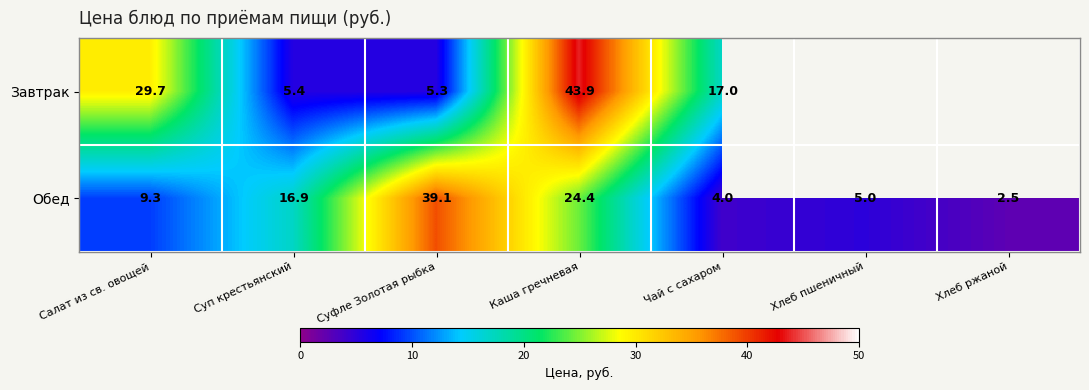

What is the minimum value for Обед?

2.5